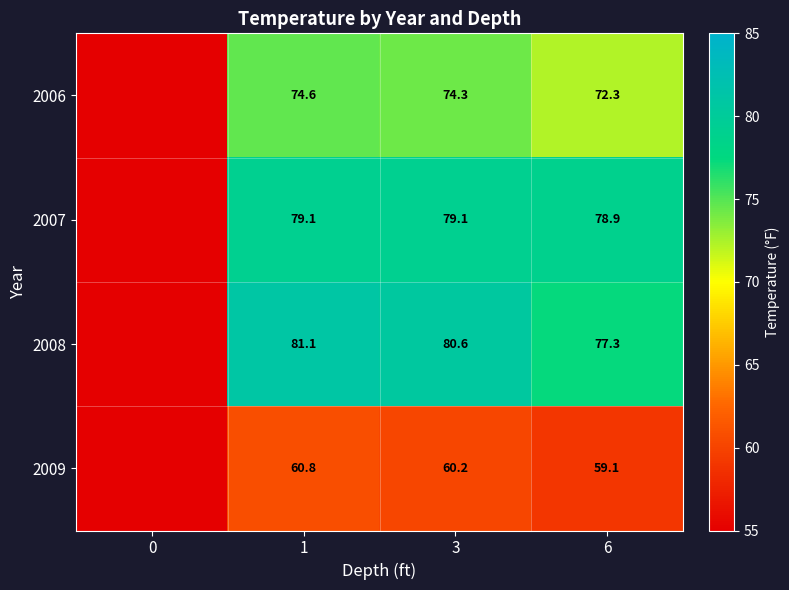

What is the difference between the highest and lowest values at 6?

19.8